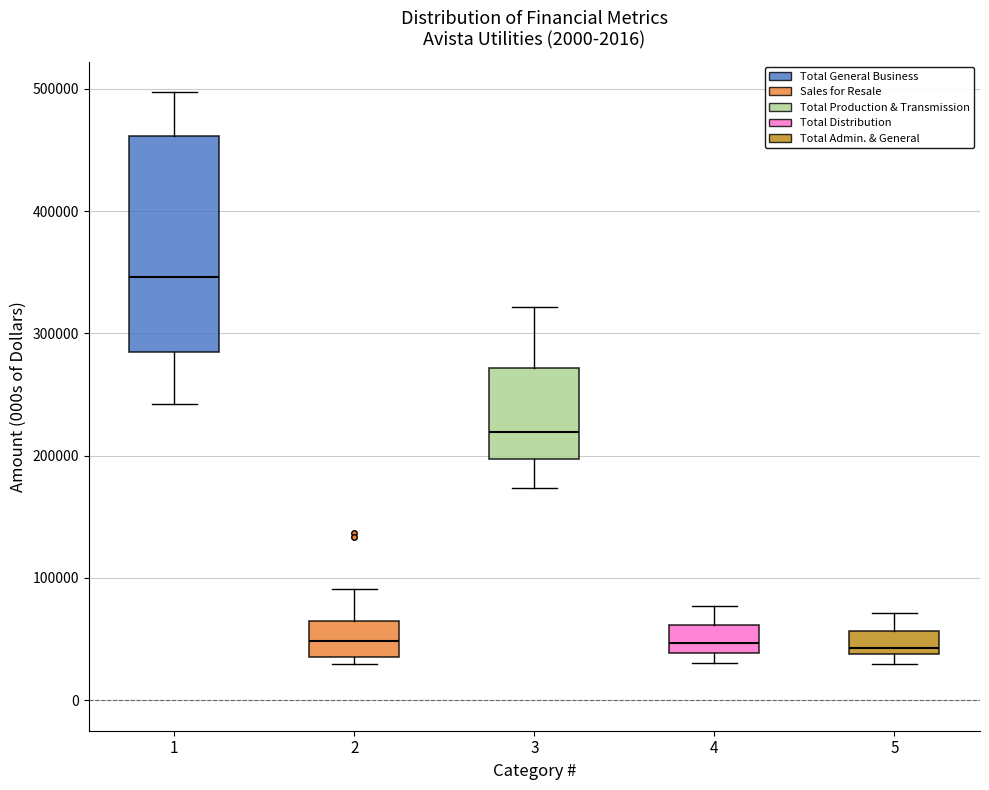

Comparing the boxes themselves (not the whiskers), which one is the tallest?

1